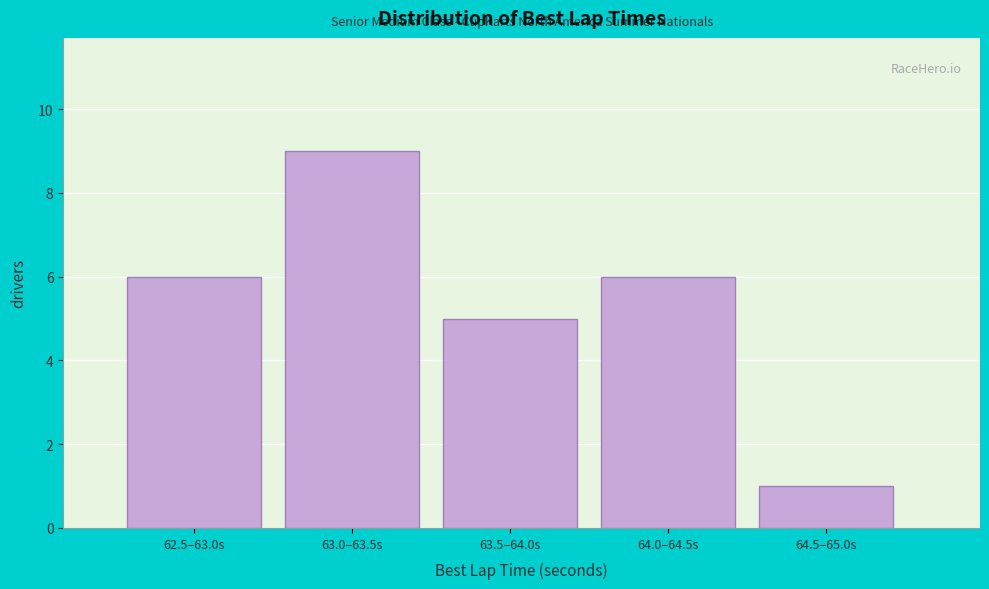

Reading left to right, what are all the values shown in this chart?

6	9	5	6	1